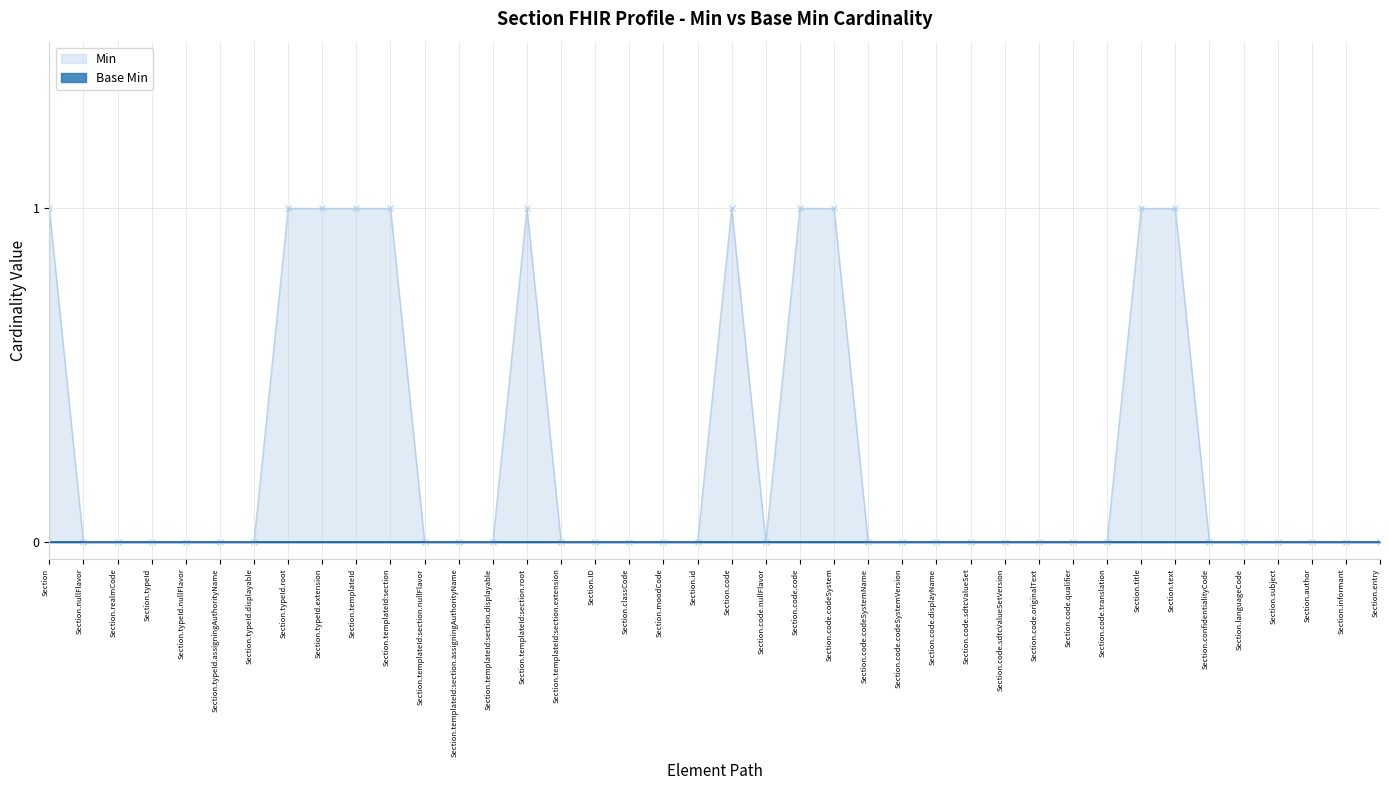

At Section.subject, list the series in order from largest to smallest.

Min, Base Min